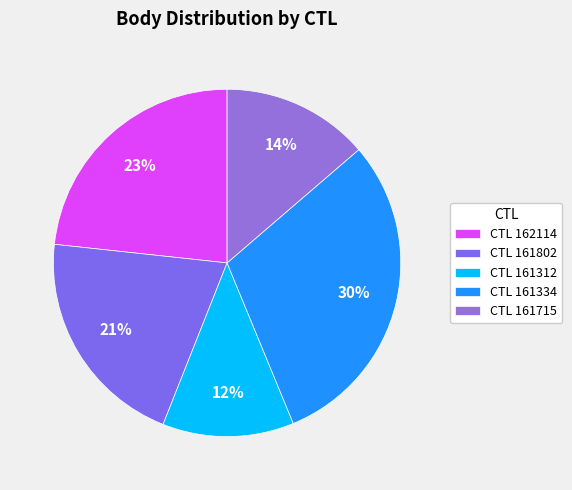

How many segments does this pie chart have?

5